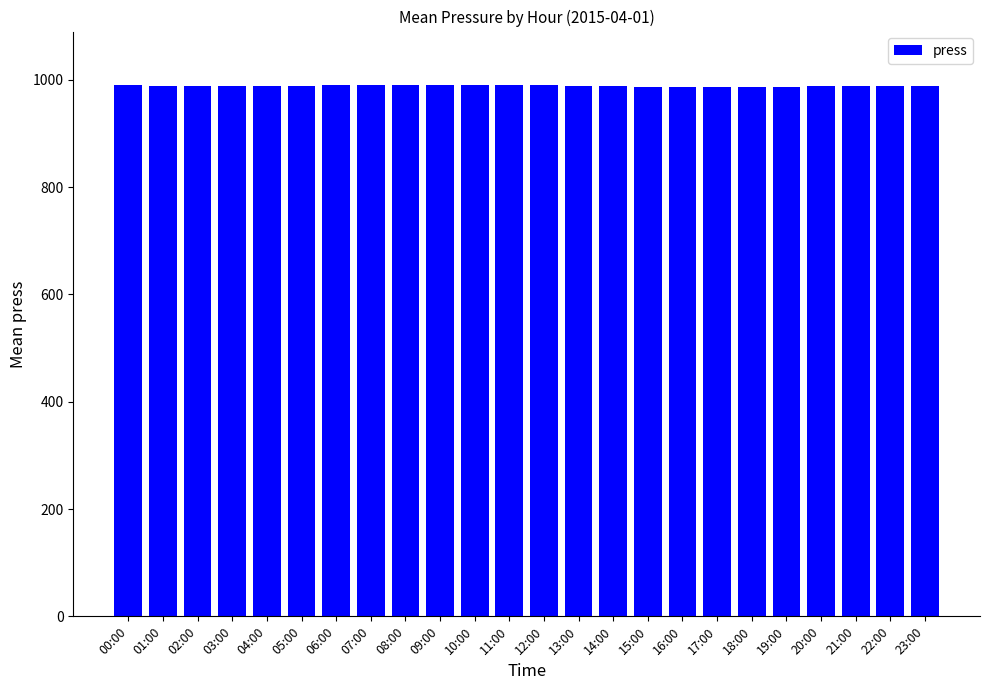

What is the greatest value displayed?

991